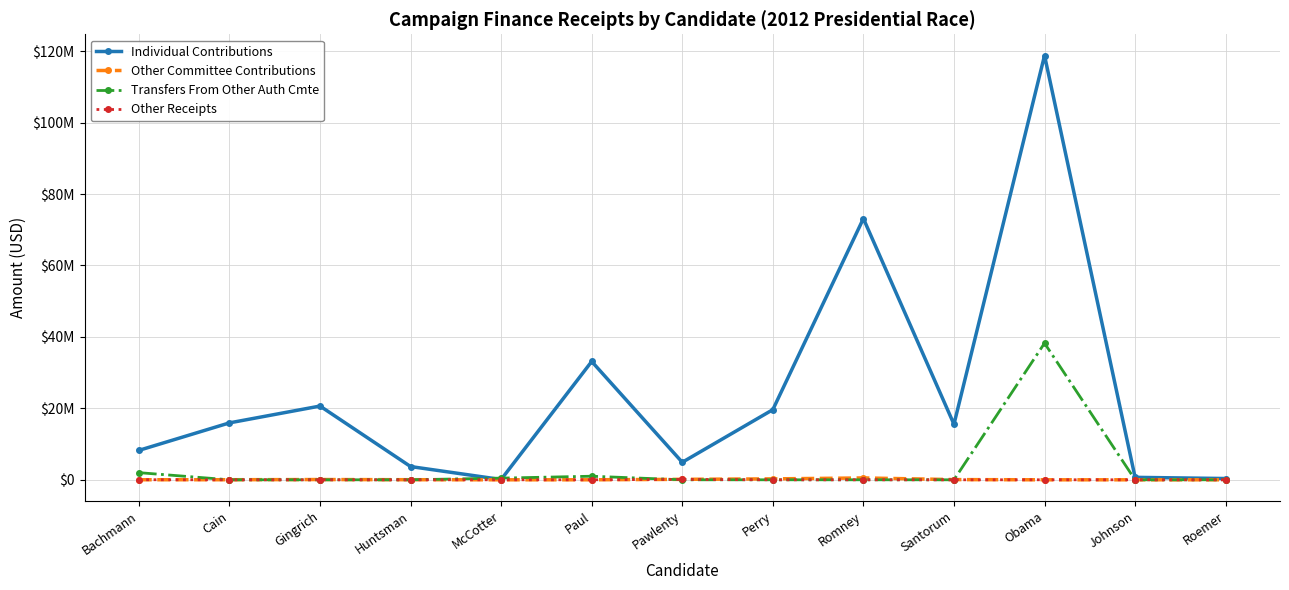

What is the label of the 10th point from the right?

Huntsman